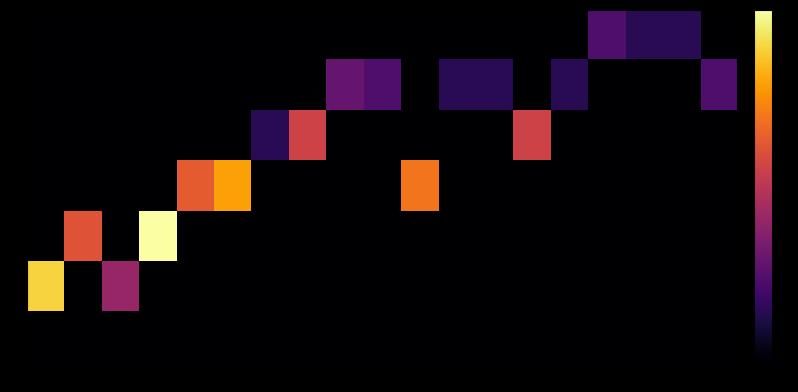

Reading left to right, what are all the values shown in this chart?

0: 0=0.0	1=0.0	2=0.0	3=0.0	4=0.0	5=0.0	6=0.0	7=0.0	8=0.0	9=0.0	10=0.0	11=0.0	12=0.0	13=0.0	14=0.0	15=1.1	16=0.7	17=0.7	18=0.0
1: 0=0.0	1=0.0	2=0.0	3=0.0	4=0.0	5=0.0	6=0.0	7=0.0	8=1.4	9=1.1	10=0.0	11=0.7	12=0.7	13=0.0	14=0.7	15=0.0	16=0.0	17=0.0	18=1.1
2: 0=0.0	1=0.0	2=0.0	3=0.0	4=0.0	5=0.0	6=0.7	7=2.6	8=0.0	9=0.0	10=0.0	11=0.0	12=0.0	13=2.6	14=0.0	15=0.0	16=0.0	17=0.0	18=0.0
3: 0=0.0	1=0.0	2=0.0	3=0.0	4=3.0	5=3.8	6=0.0	7=0.0	8=0.0	9=0.0	10=3.3	11=0.0	12=0.0	13=0.0	14=0.0	15=0.0	16=0.0	17=0.0	18=0.0
4: 0=0.0	1=2.9	2=0.0	3=4.8	4=0.0	5=0.0	6=0.0	7=0.0	8=0.0	9=0.0	10=0.0	11=0.0	12=0.0	13=0.0	14=0.0	15=0.0	16=0.0	17=0.0	18=0.0
5: 0=4.2	1=0.0	2=1.9	3=0.0	4=0.0	5=0.0	6=0.0	7=0.0	8=0.0	9=0.0	10=0.0	11=0.0	12=0.0	13=0.0	14=0.0	15=0.0	16=0.0	17=0.0	18=0.0
6: 0=0.0	1=0.0	2=0.0	3=0.0	4=0.0	5=0.0	6=0.0	7=0.0	8=0.0	9=0.0	10=0.0	11=0.0	12=0.0	13=0.0	14=0.0	15=0.0	16=0.0	17=0.0	18=0.0